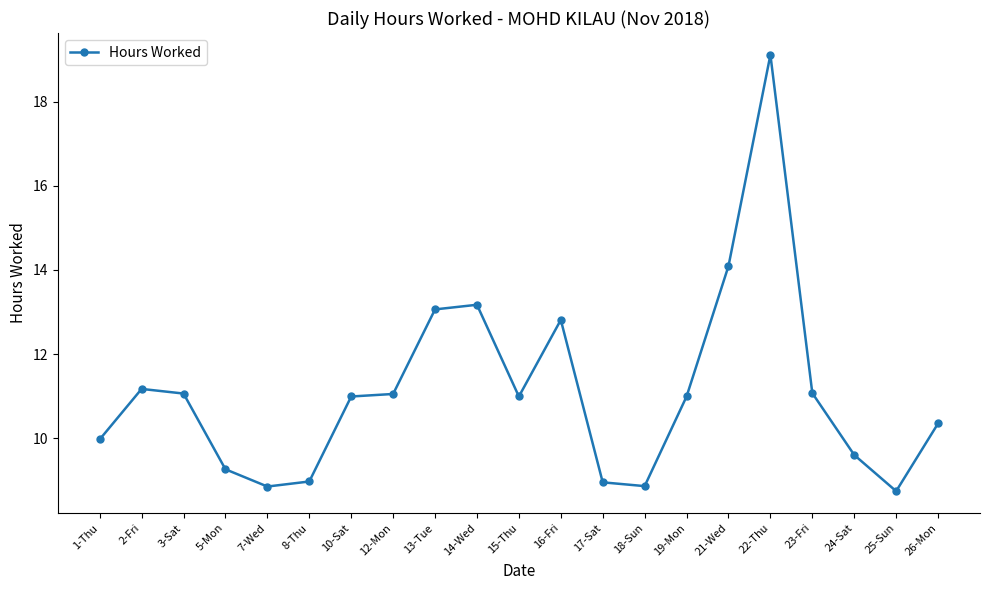

How many distinct data groups are displayed?

1